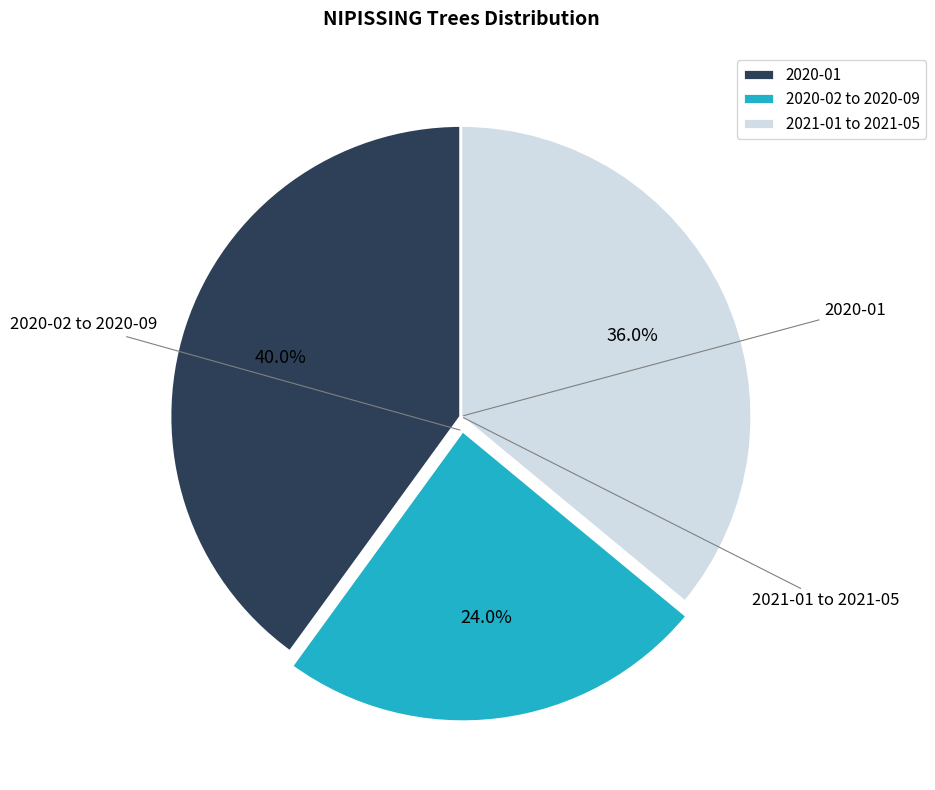

How many segments does this pie chart have?

3